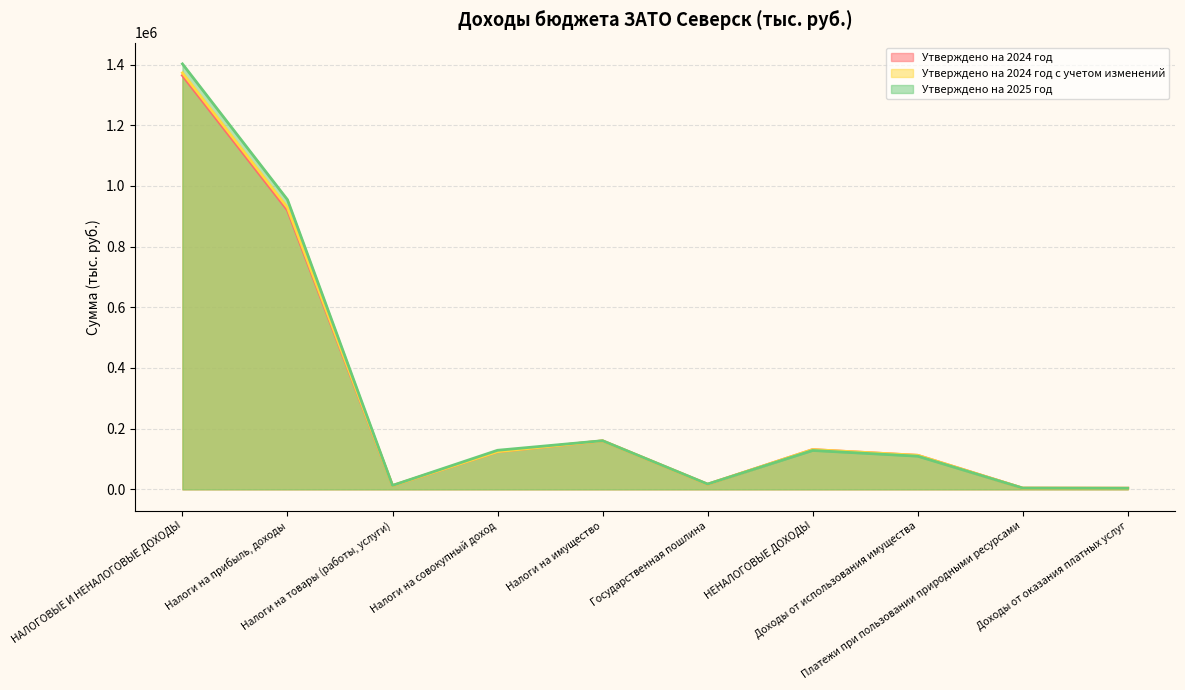

At which label does Утверждено на 2024 год reach its peak?

НАЛОГОВЫЕ И НЕНАЛОГОВЫЕ ДОХОДЫ